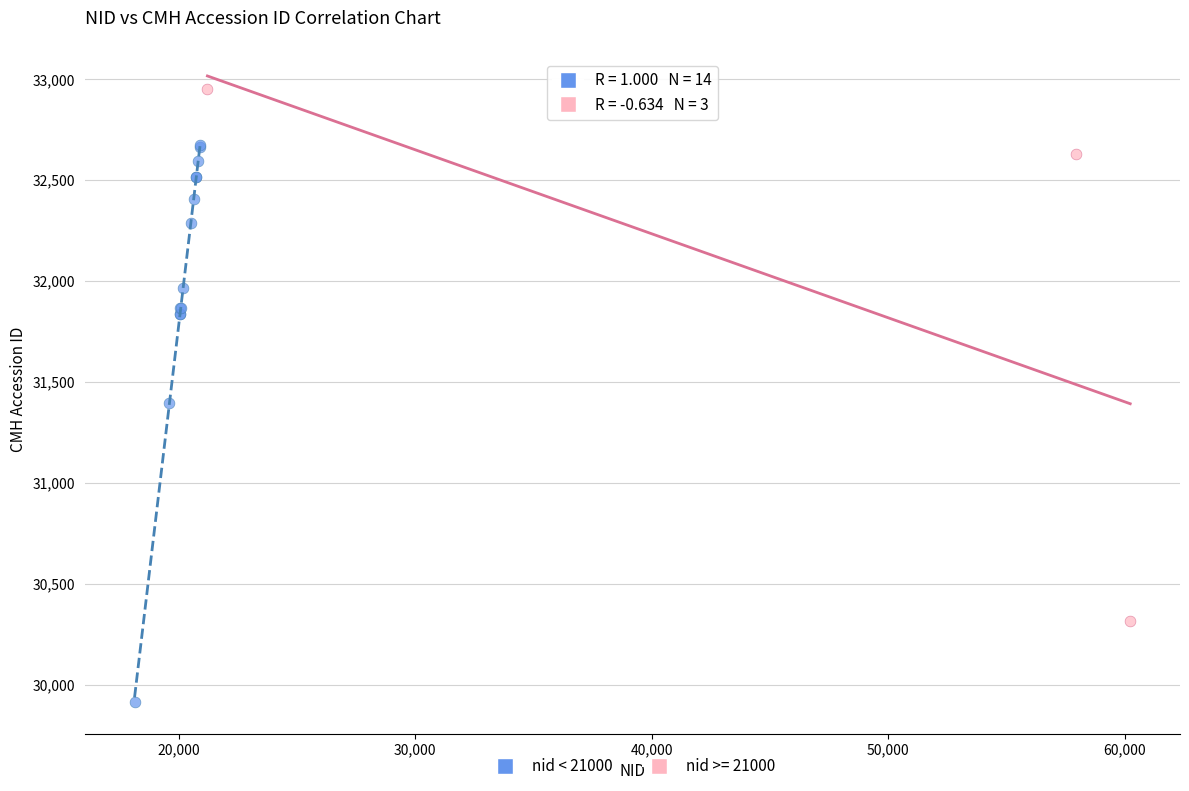

Which series contains the highest Y value?

nid >= 21000